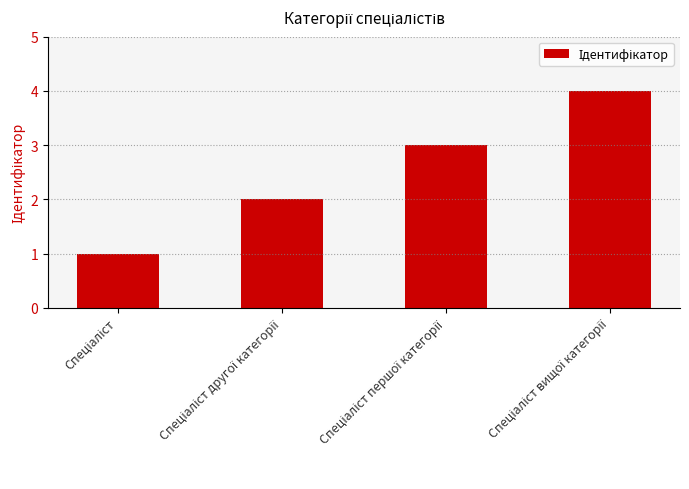

What is the greatest value displayed?

4